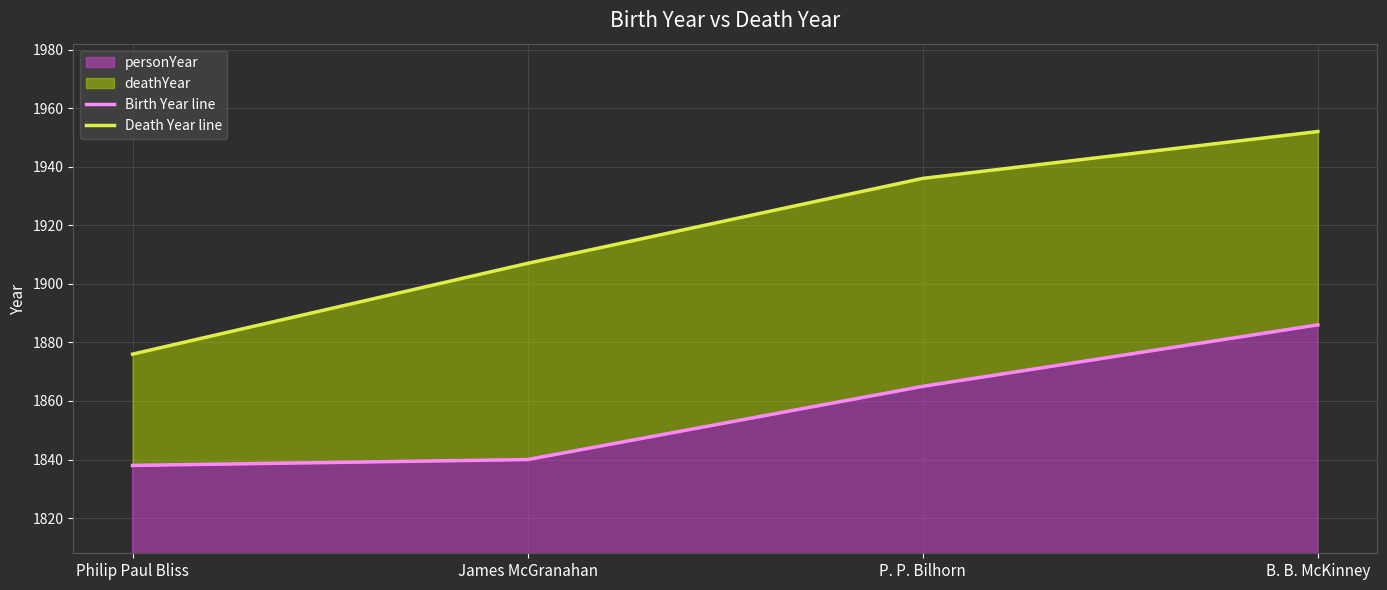

What is the lowest value of the Birth Year line series?

1838